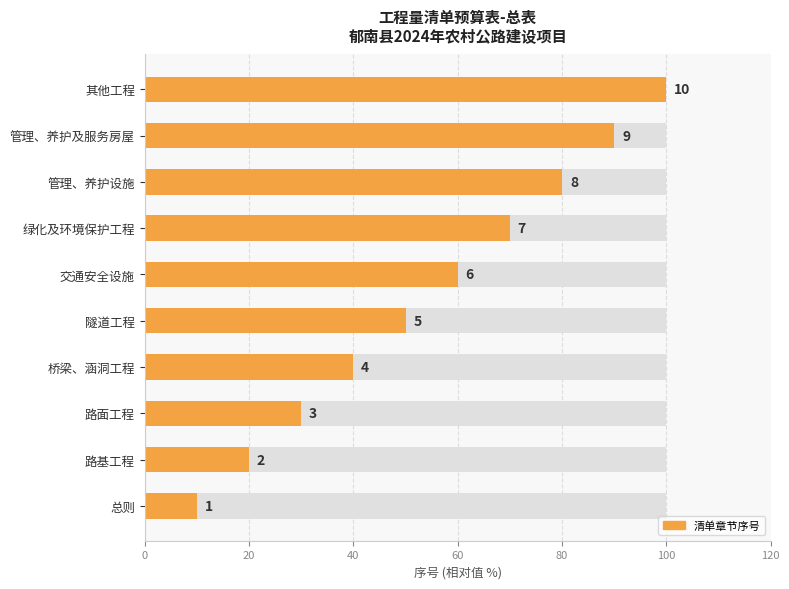

Between 隧道工程 and 路基工程, which is larger?

隧道工程